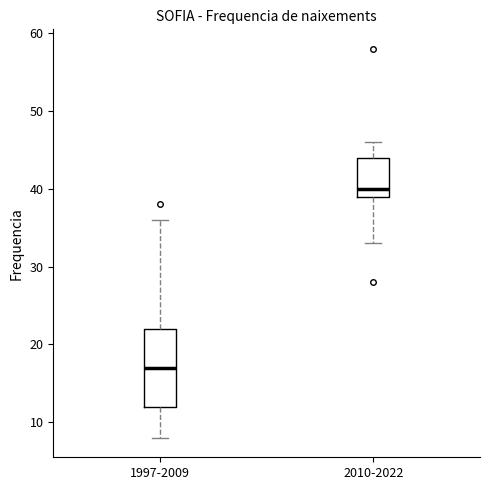

Where does the upper whisker of the box for 2010-2022 end on the y-axis? The values are not printed on the chart, so give them approximately, as read against the axis.

46